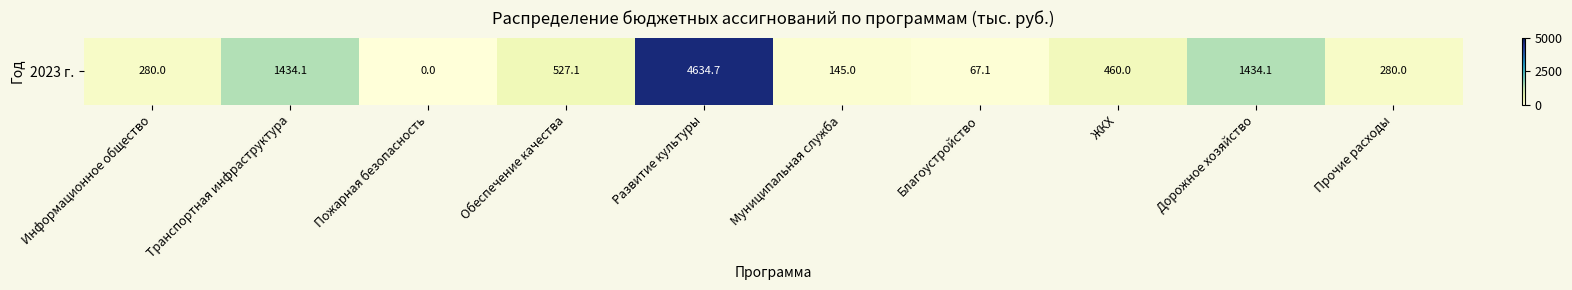

The value at Транспортная инфраструктура is 1434.1. True or false?

True